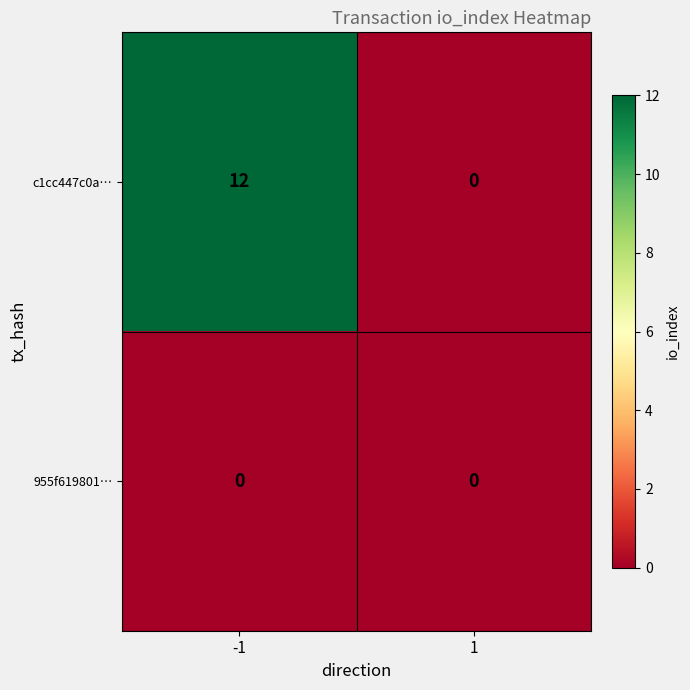

What is the maximum value shown in the chart?

12